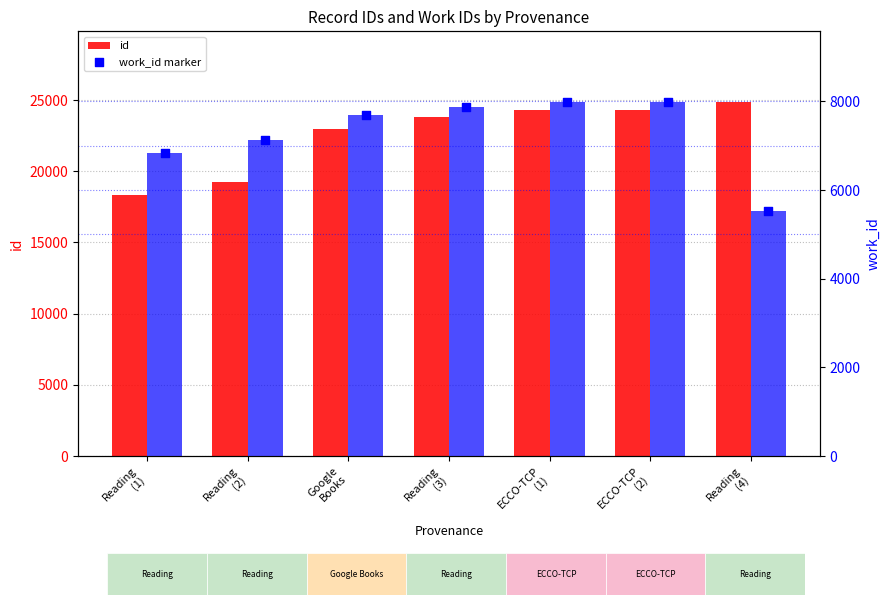

Which series contains the lowest Y value?

work_id